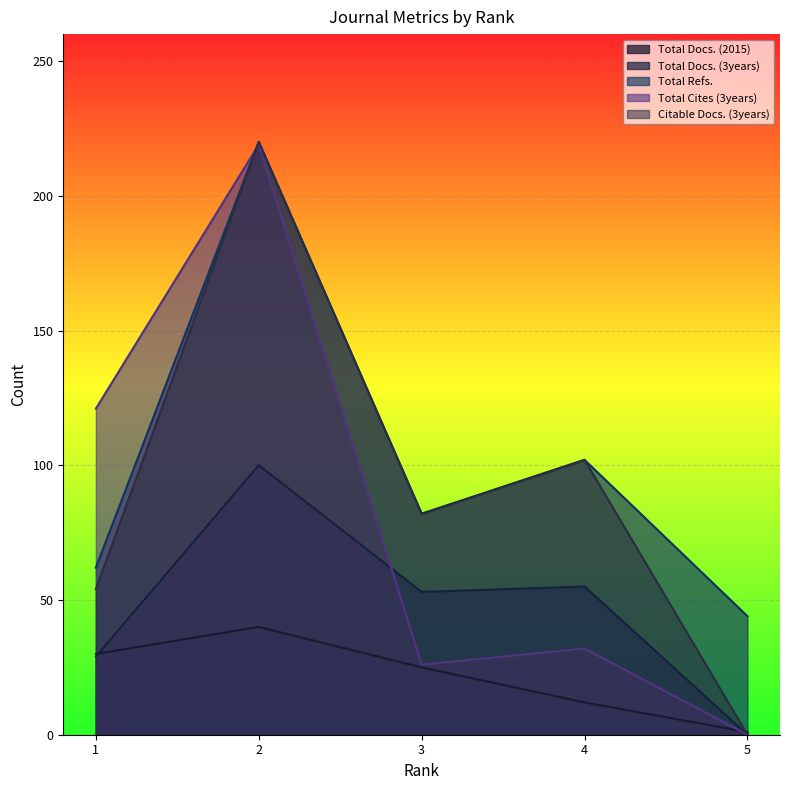

How many positive values does the Citable Docs. (3years) series have?

4